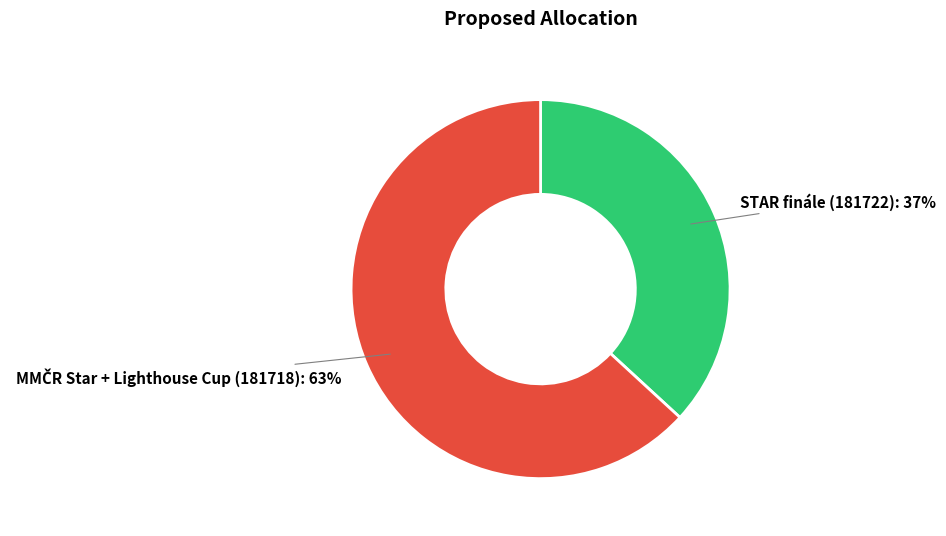

To the nearest percent, what is the difference between the largest and smallest slice percentages?

26%